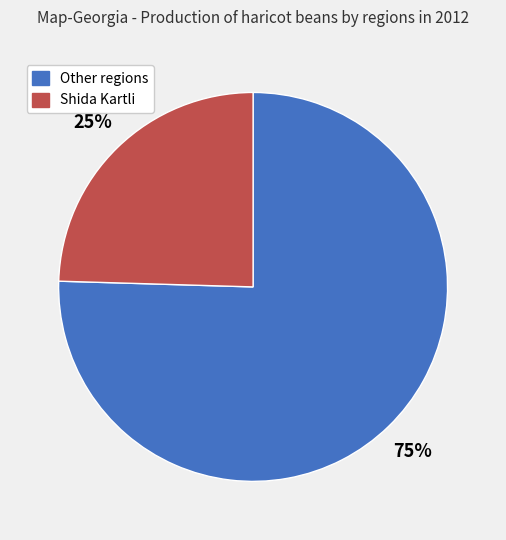

How many slices are in this pie chart?

2